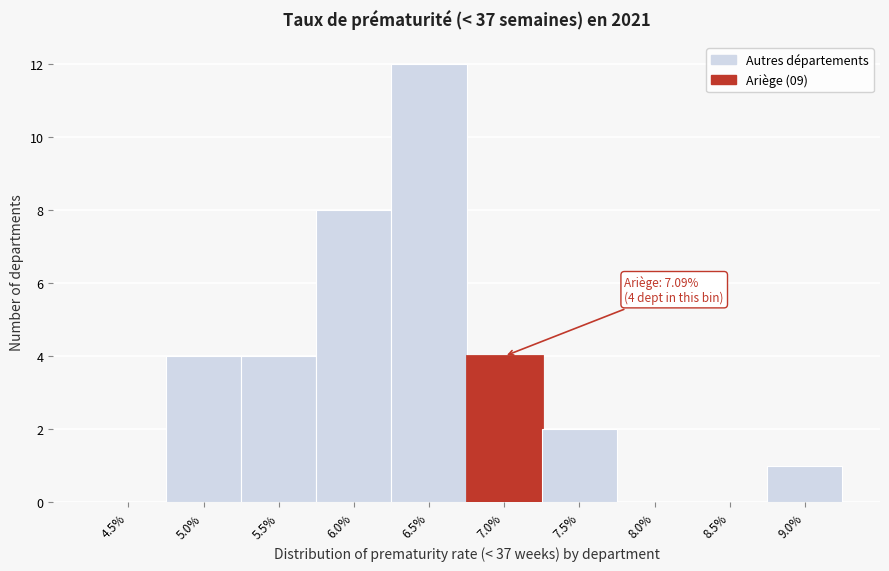

Reading left to right, extract all data points from this chart.

4.5%=0	5.0%=4	5.5%=4	6.0%=8	6.5%=12	7.0%=4	7.5%=2	8.0%=0	8.5%=0	9.0%=1